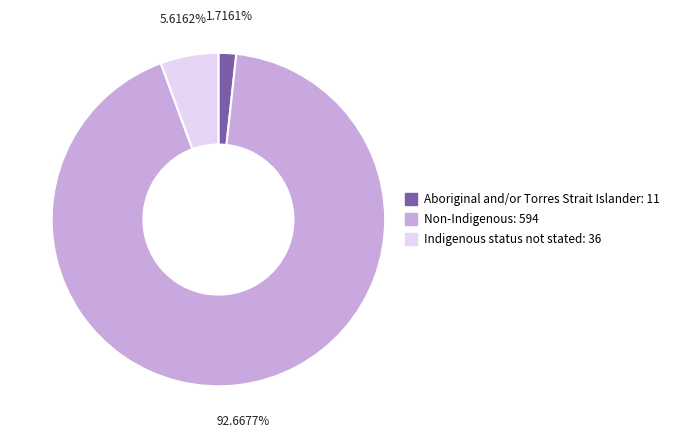

To the nearest percent, what is the combined percentage of Non-Indigenous and Aboriginal and/or Torres Strait Islander?

94%